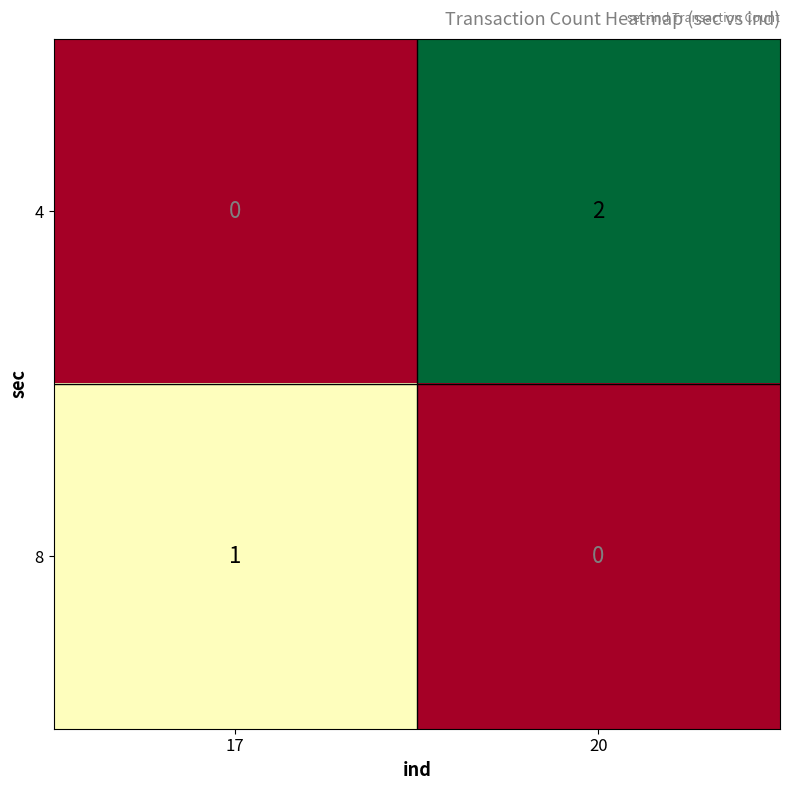

Which series has the largest total across all categories?

4